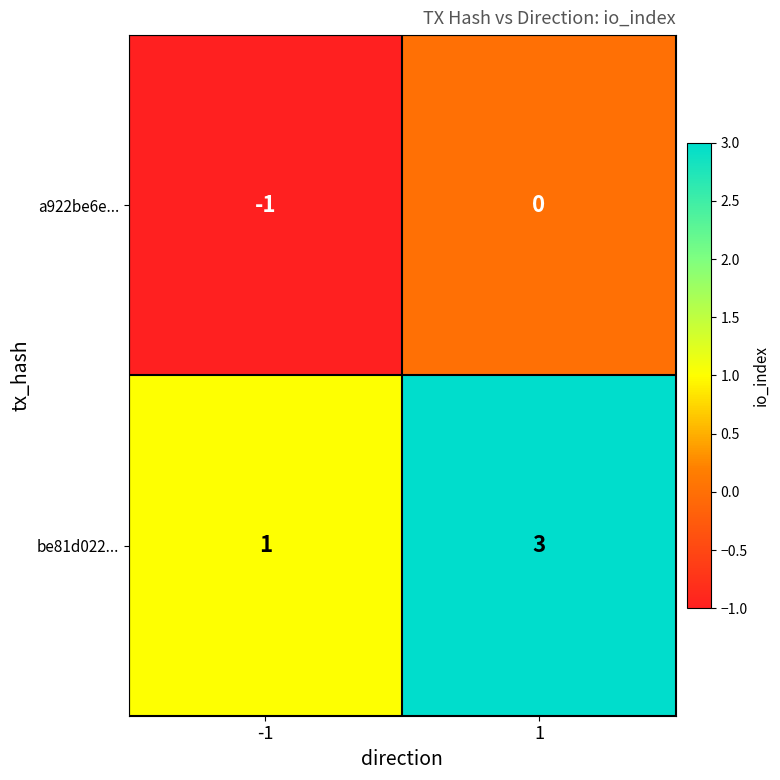

How many series are shown in this chart?

2